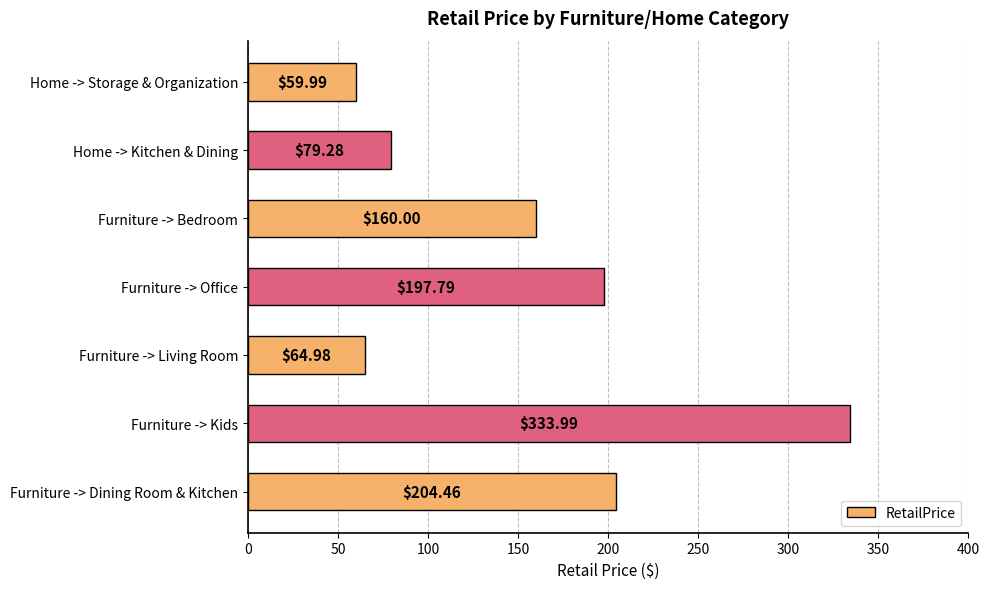

Approximately how many times larger is the value at Home -> Kitchen & Dining compared to Furniture -> Bedroom?

0.5